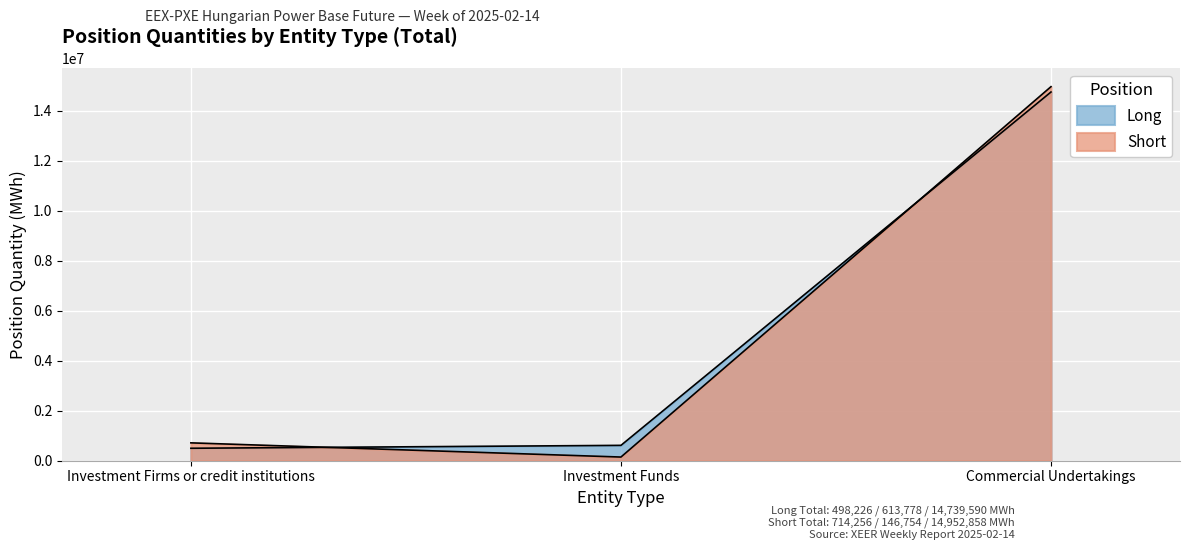

The value of Short at Investment Funds is 146754. True or false?

True